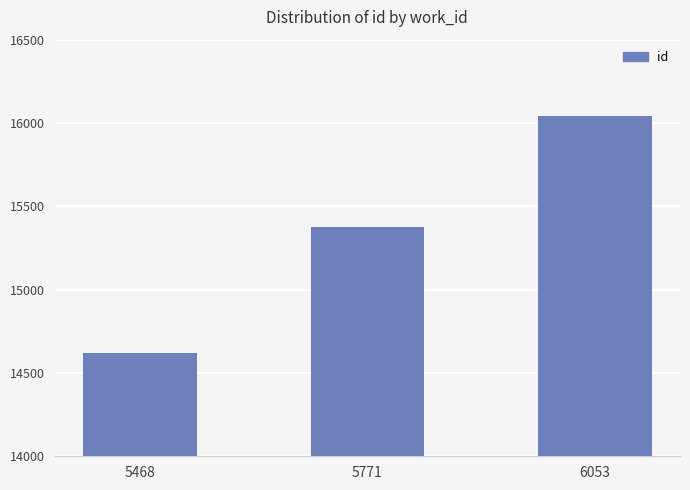

What is the ratio of the value at 5771 to the value at 6053?

1.0